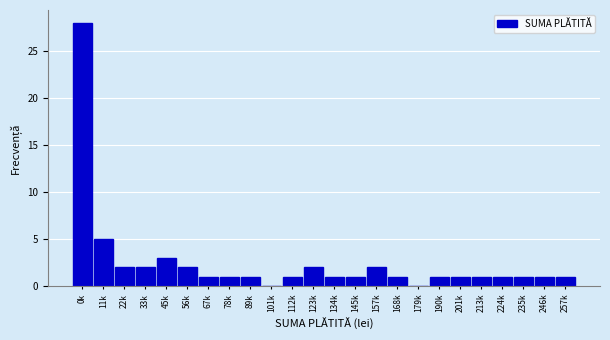

Reading left to right, transcribe all the data shown in this chart.

0k=28	11k=5	22k=2	33k=2	45k=3	56k=2	67k=1	78k=1	89k=1	101k=0	112k=1	123k=2	134k=1	145k=1	157k=2	168k=1	179k=0	190k=1	201k=1	213k=1	224k=1	235k=1	246k=1	257k=1